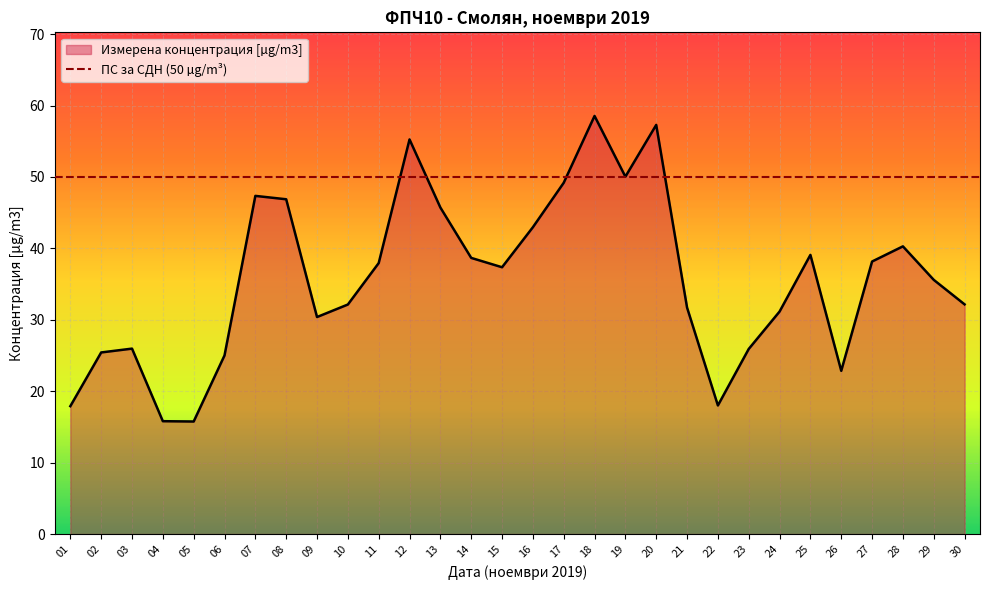

The value at 14 is 22.2. True or false?

False